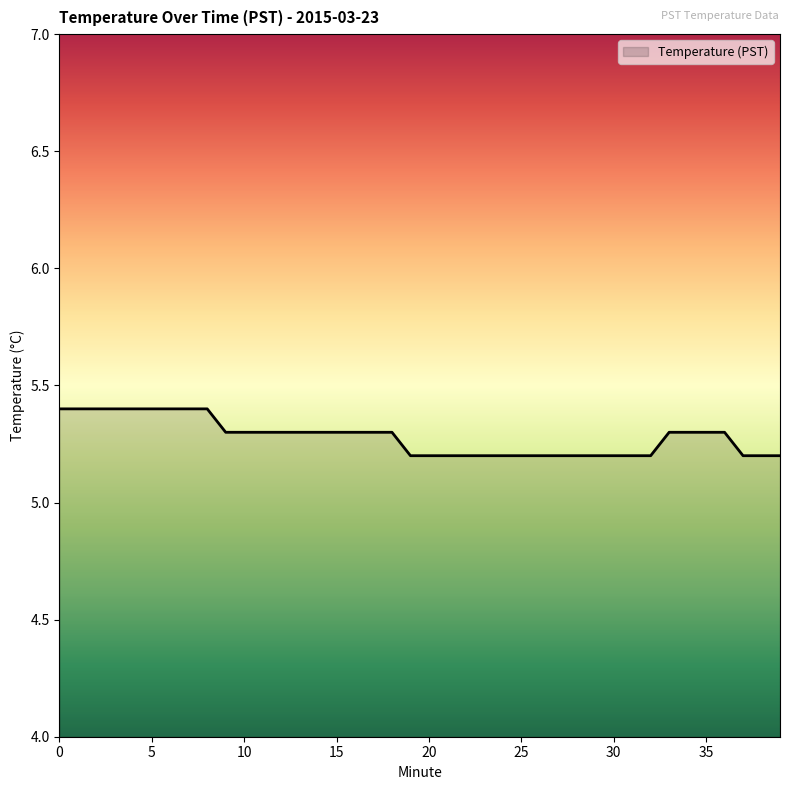

What is the sum of all values?

211.2